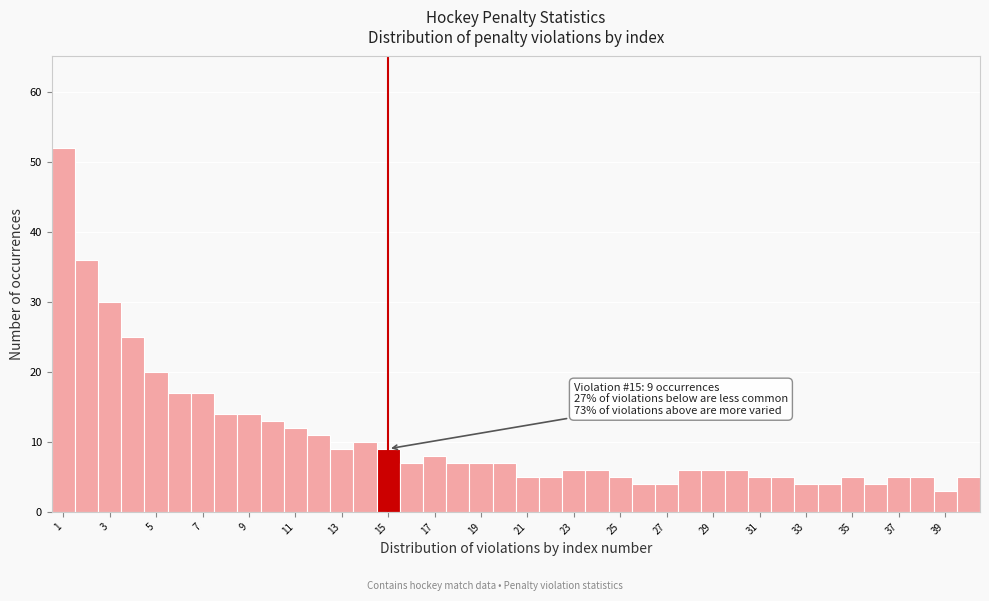

Over which range of the x-axis is the bar tallest?

0.5 to 1.5